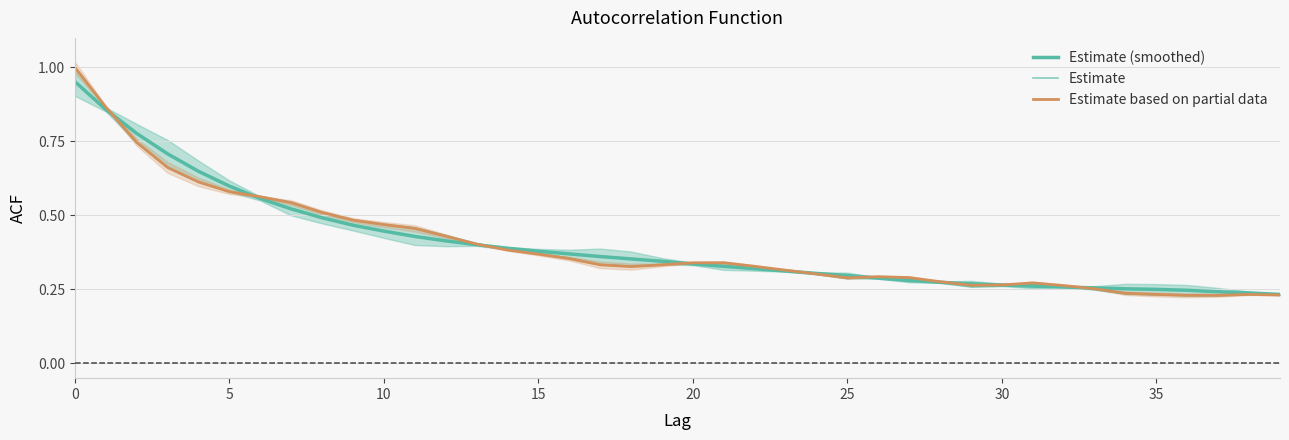

At which category does Estimate based on partial data reach its first local valley?

18